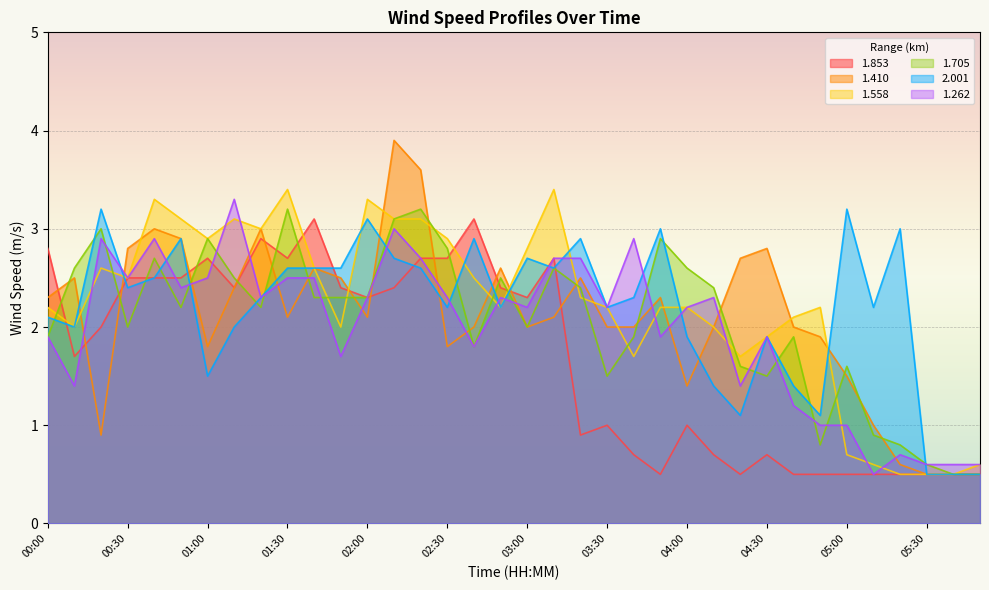

What is the sum of all 1.705 values?

74.5